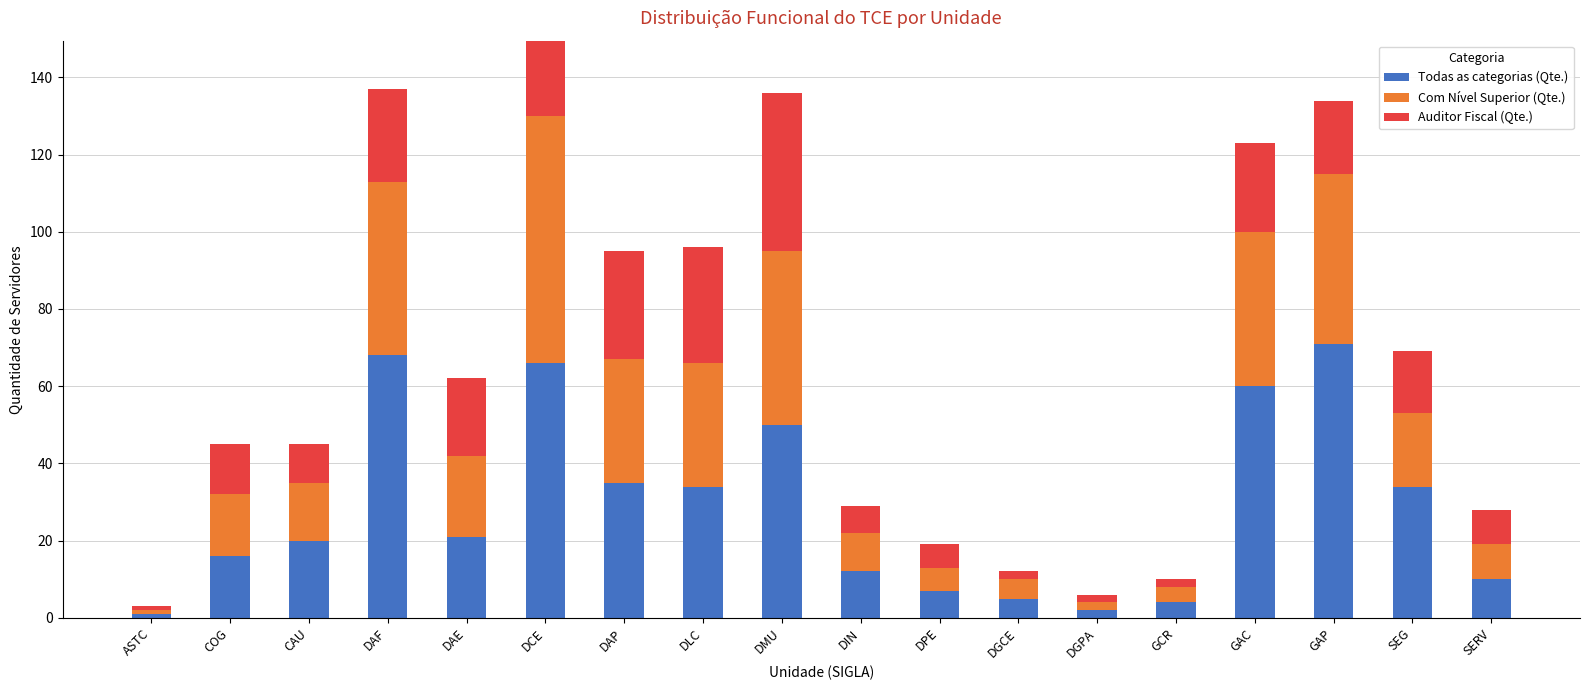

Which series has the widest spread of values?

Todas as categorias (Qte.)